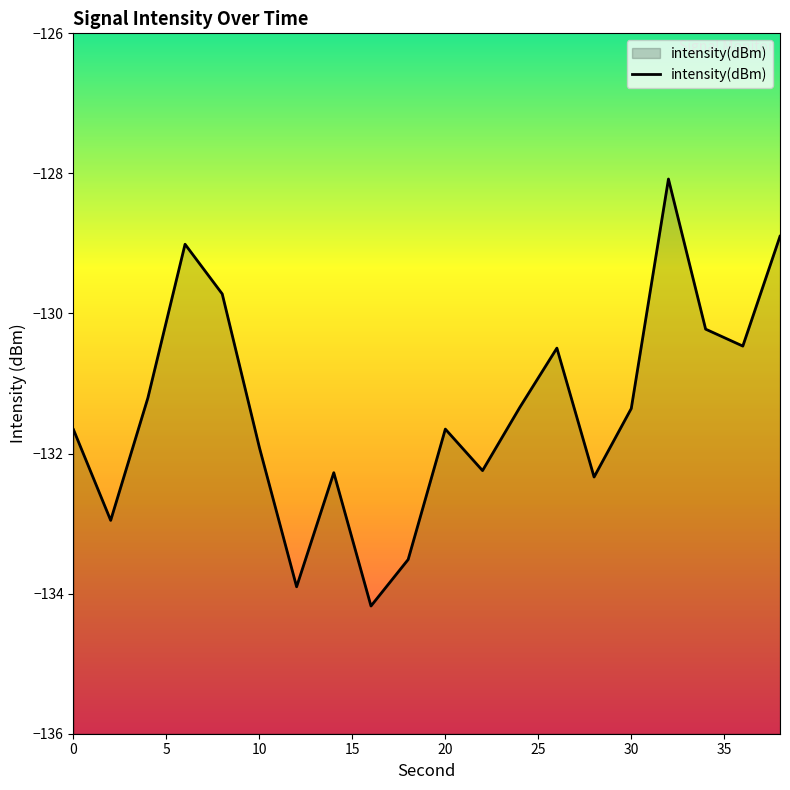

How many points are lower than both their immediate neighbors (excluding endpoints)?

6